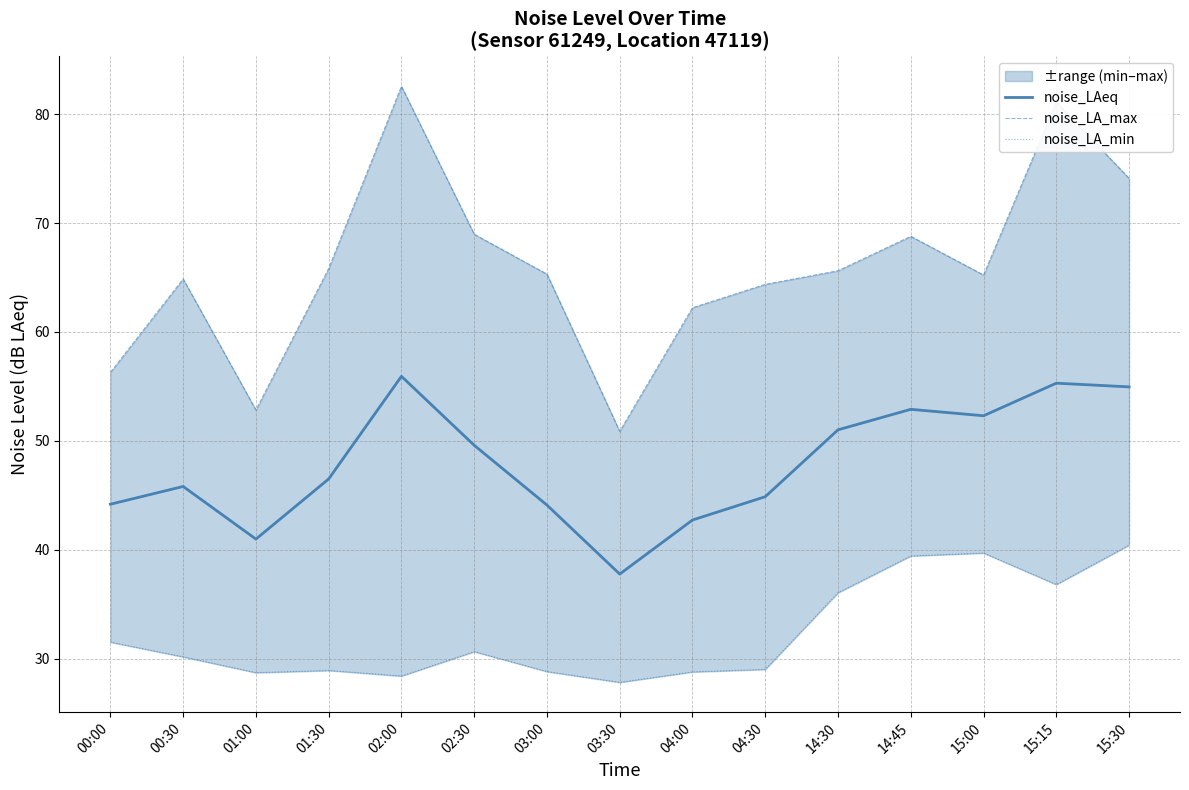

Between 01:00 and 15:15, which is larger?

15:15